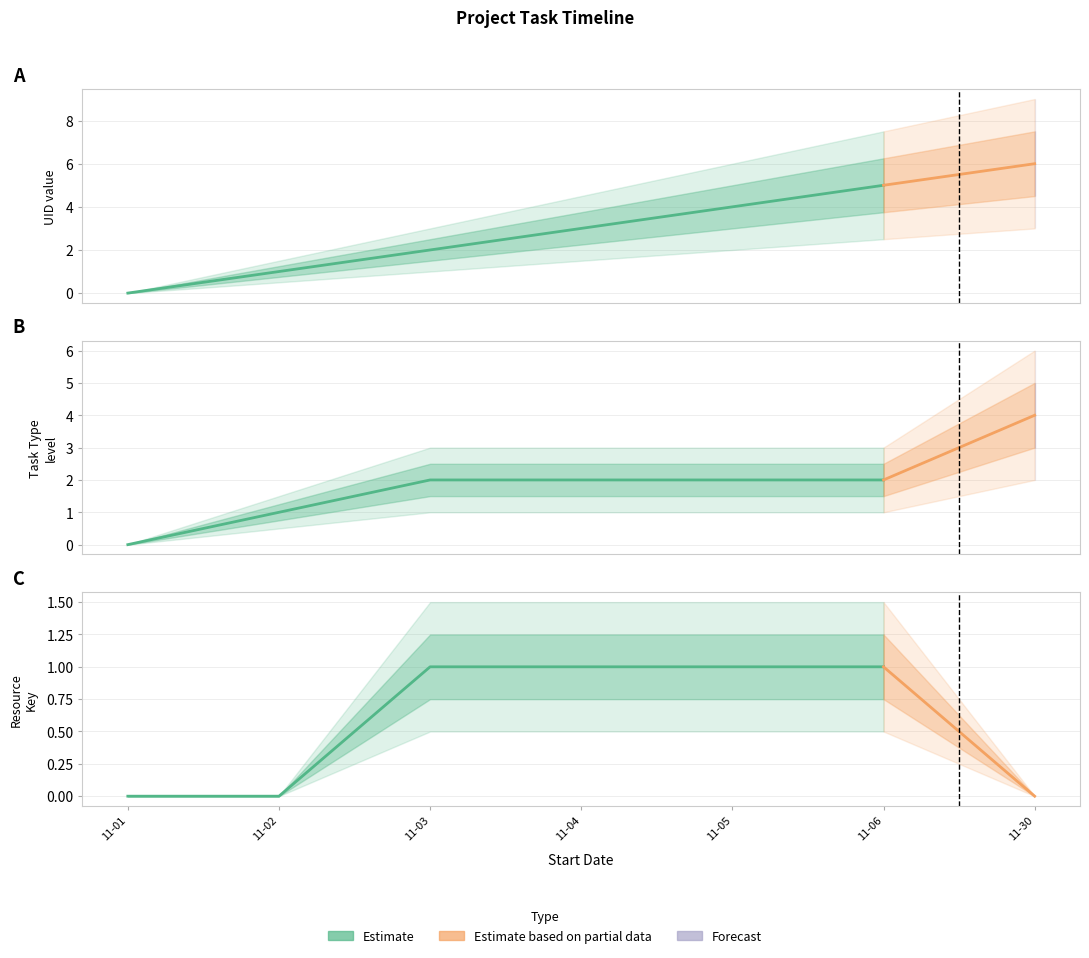

Which has a higher value, 2025-11-04 or 2025-11-03?

2025-11-04